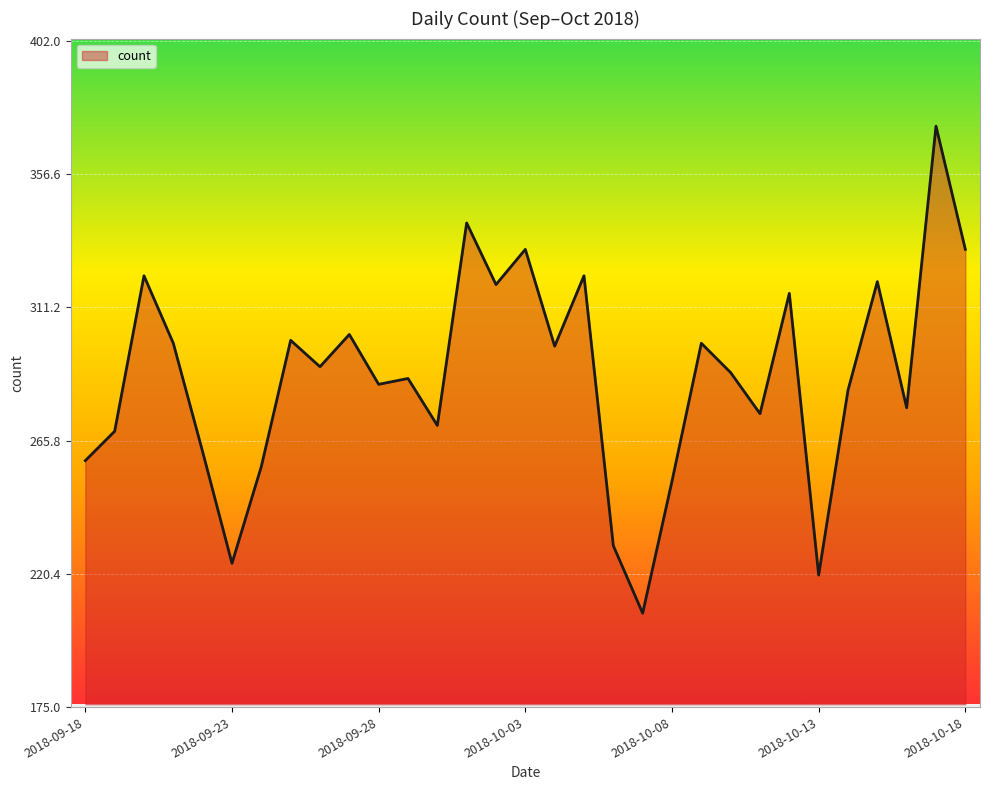

Reading left to right, extract all data points from this chart.

259	269	322	299	262	224	257	300	291	302	285	287	271	340	319	331	298	322	230	207	252	299	289	275	316	220	283	320	277	373	331